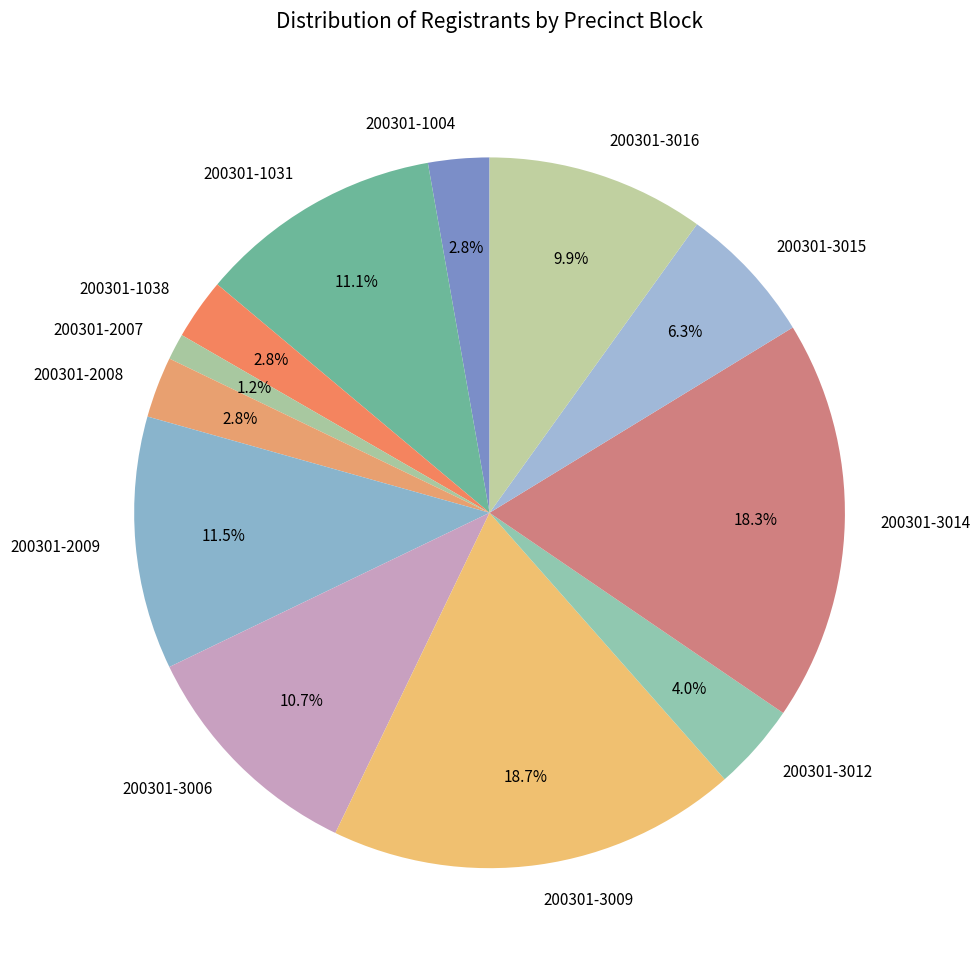

Which category has the smallest portion of the pie?

200301-2007